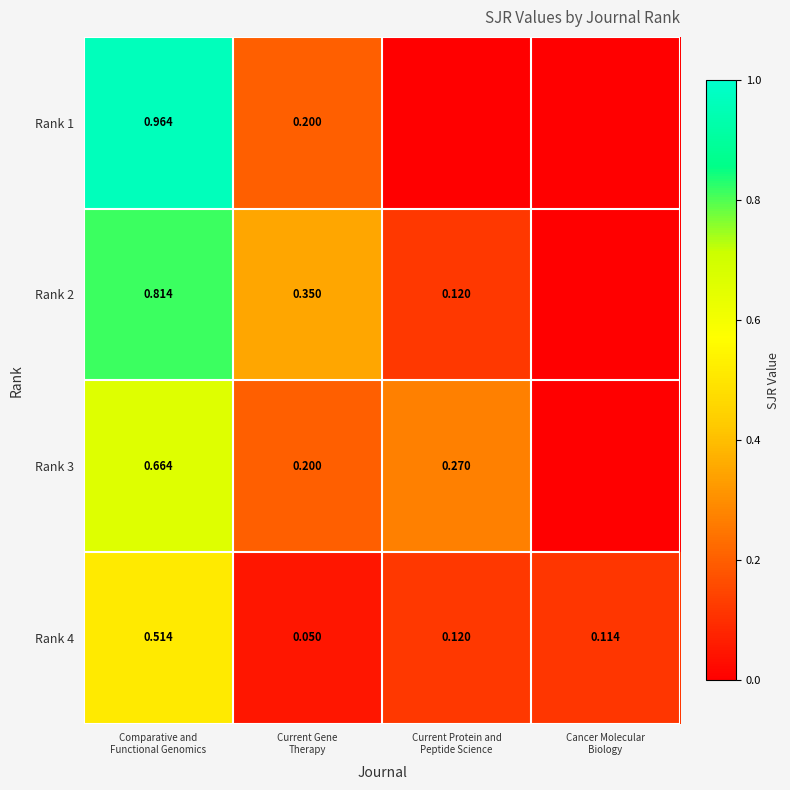

The value of Rank 3 at Cancer Molecular Biology is 0.2. True or false?

False